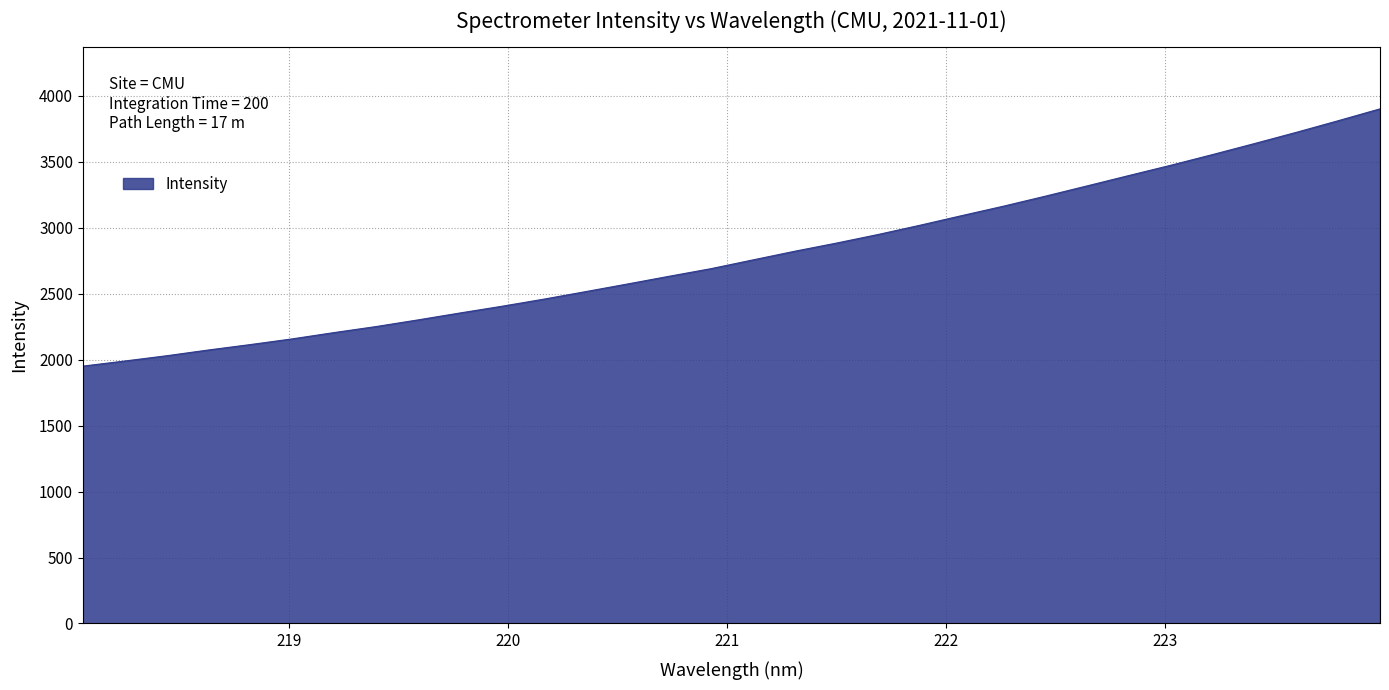

Does the chart display data point markers on the line(s)?

No